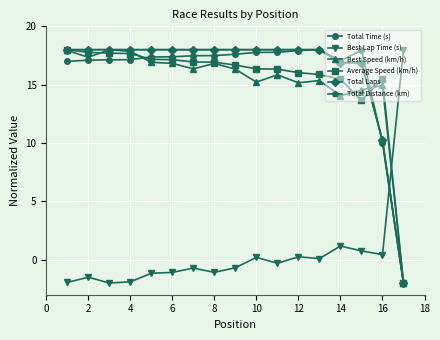

Does the chart have visible grid lines?

Yes